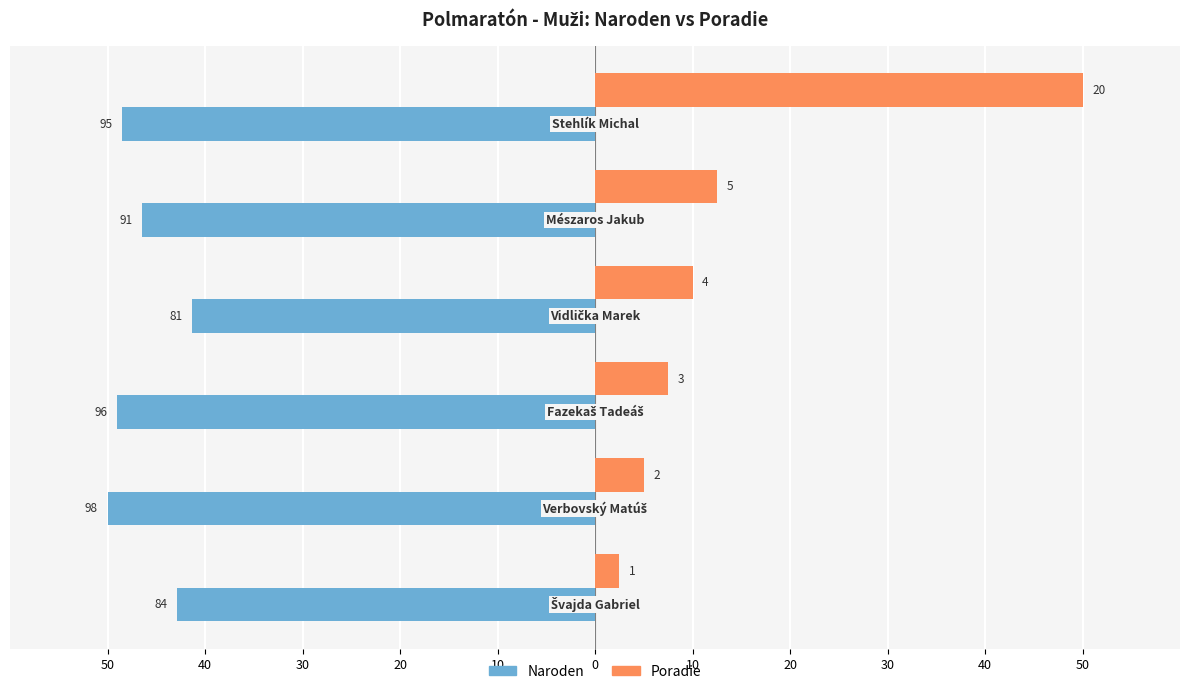

What are all the series names shown in the legend?

Naroden, Poradie